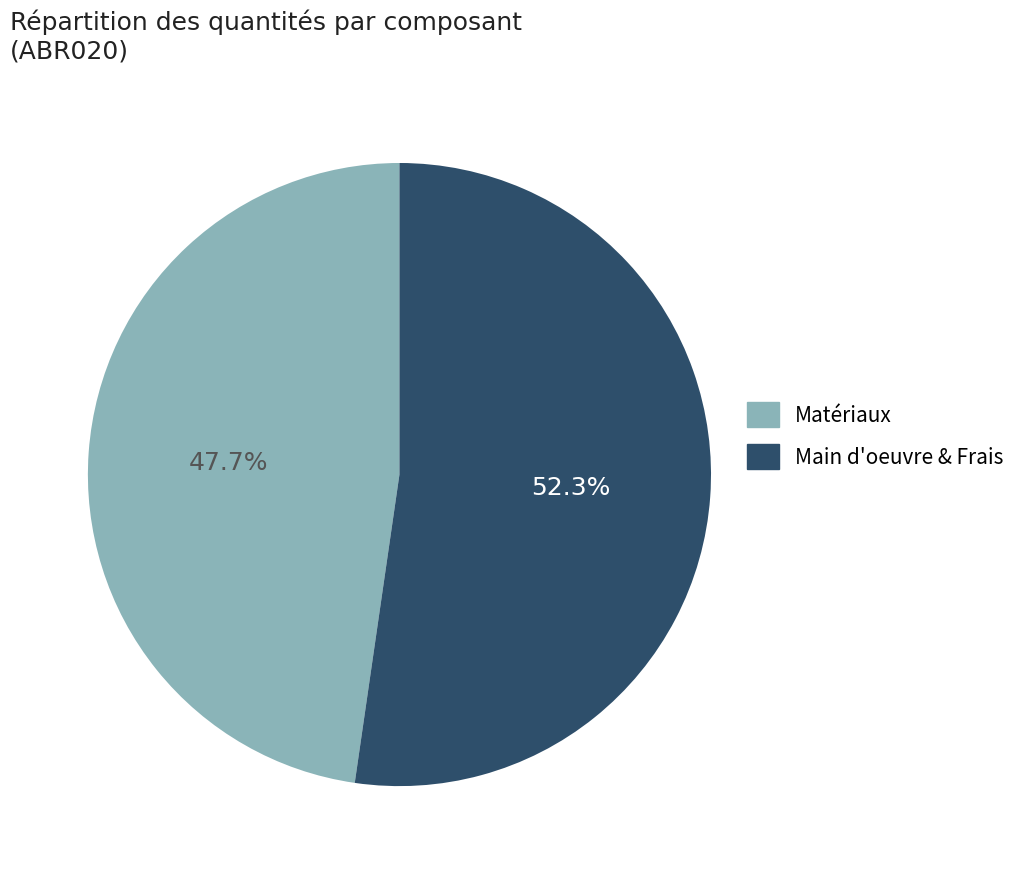

Count the number of slices in the pie.

2